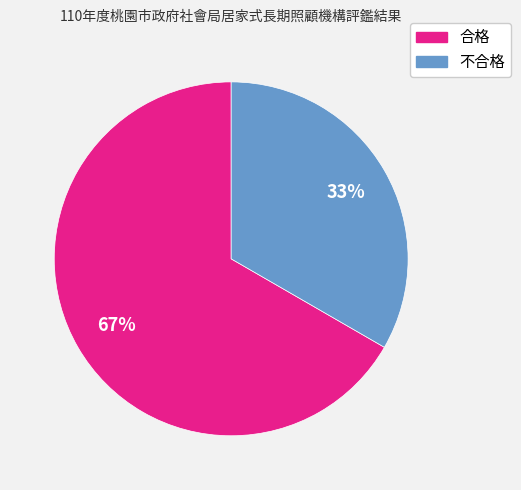

Is 合格 the majority of the pie?

Yes